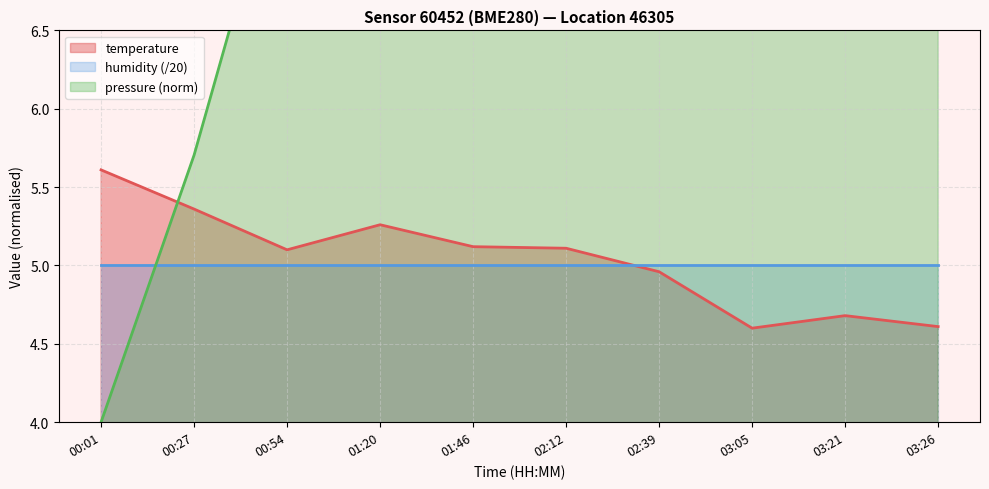

What is the sum of all temperature values?

50.4